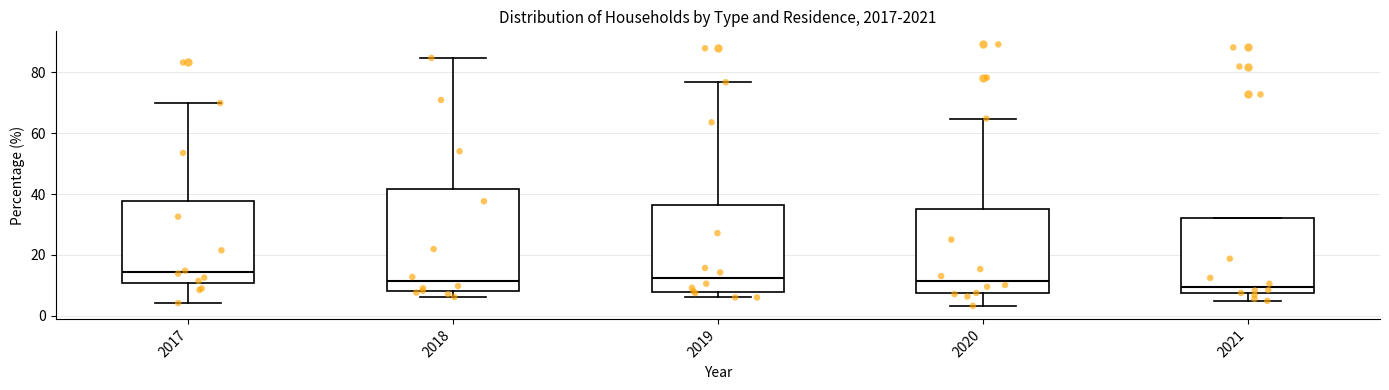

Reading left to right, transcribe this box plot: for each box, give where its median line is, the range the box spans, and where its two whiskers end, as read against the y-axis. The values are not printed on the chart, so give them approximately, as read against the axis.

2017: median 14, box 10 to 38, whiskers 4 to 70
2018: median 12, box 8 to 42, whiskers 6 to 84
2019: median 12, box 8 to 36, whiskers 6 to 76
2020: median 12, box 8 to 34, whiskers 4 to 64
2021: median 10, box 8 to 32, whiskers 4 to 32